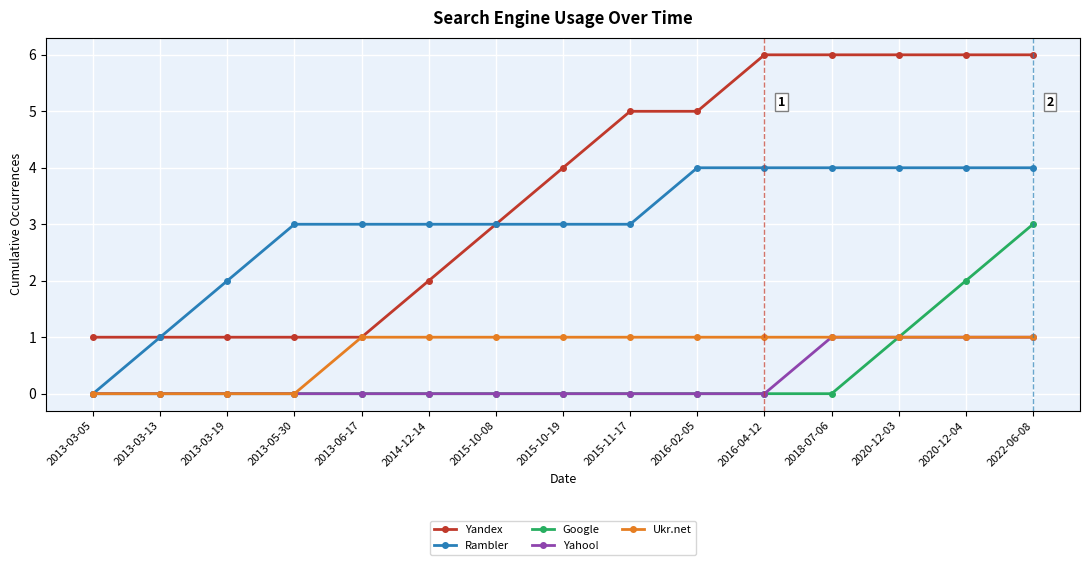

What is the label of the 6th point from the right?

2016-02-05